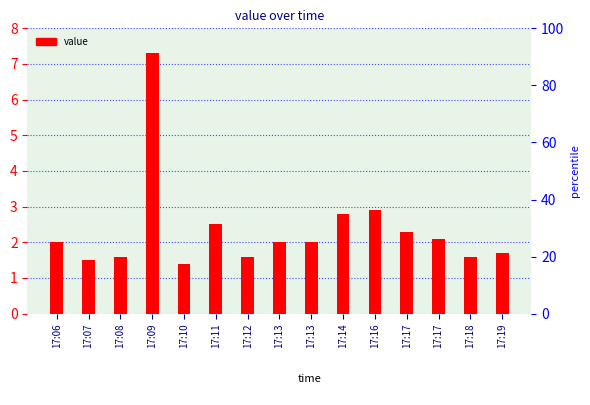

What is the average value?

2.4